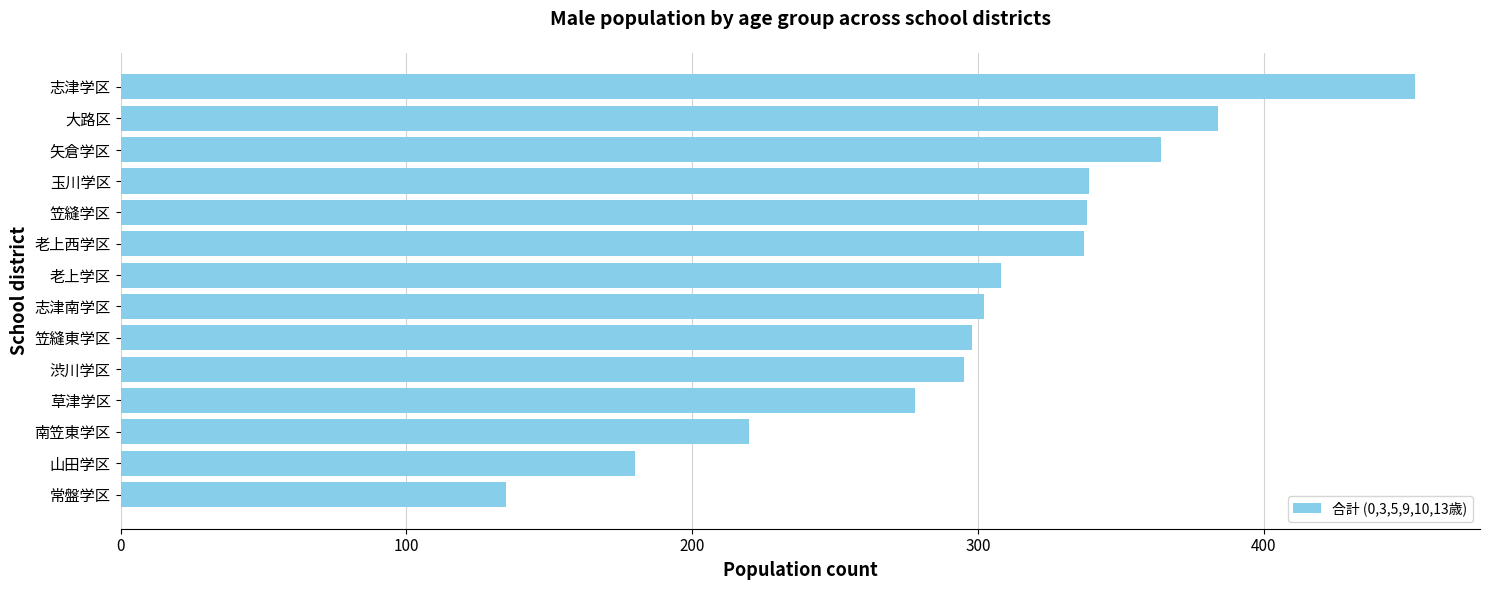

Approximately how many times larger is the value at 大路区 compared to 志津学区?

0.8